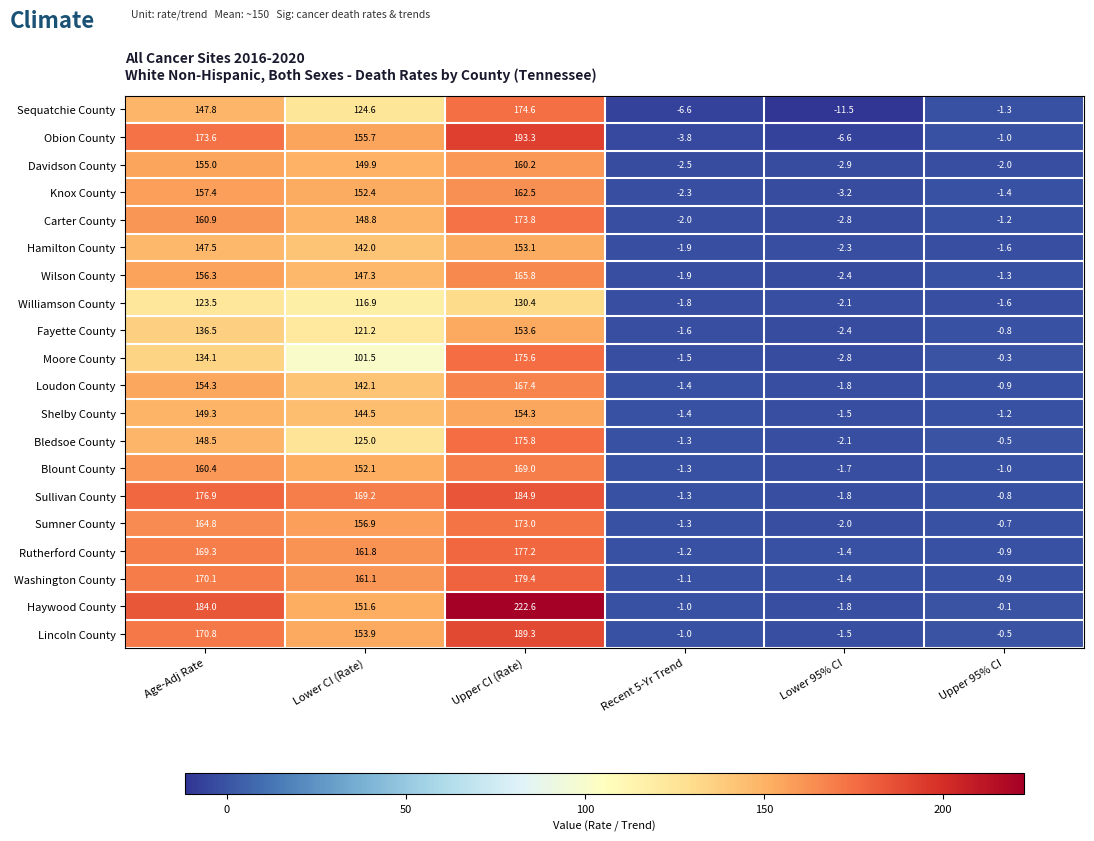

Which series has the largest range (max minus min)?

Haywood County